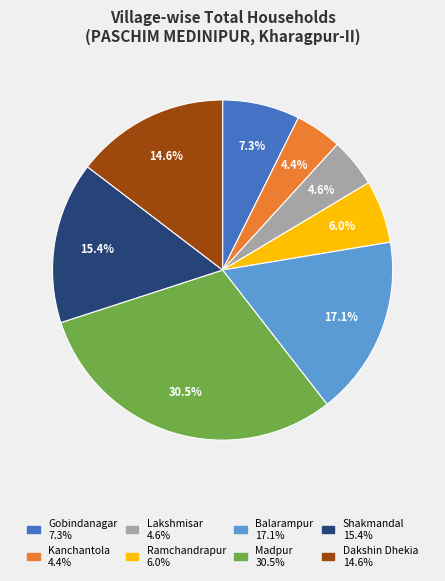

Between Dakshin Dhekia and Lakshmisar, which is larger?

Dakshin Dhekia